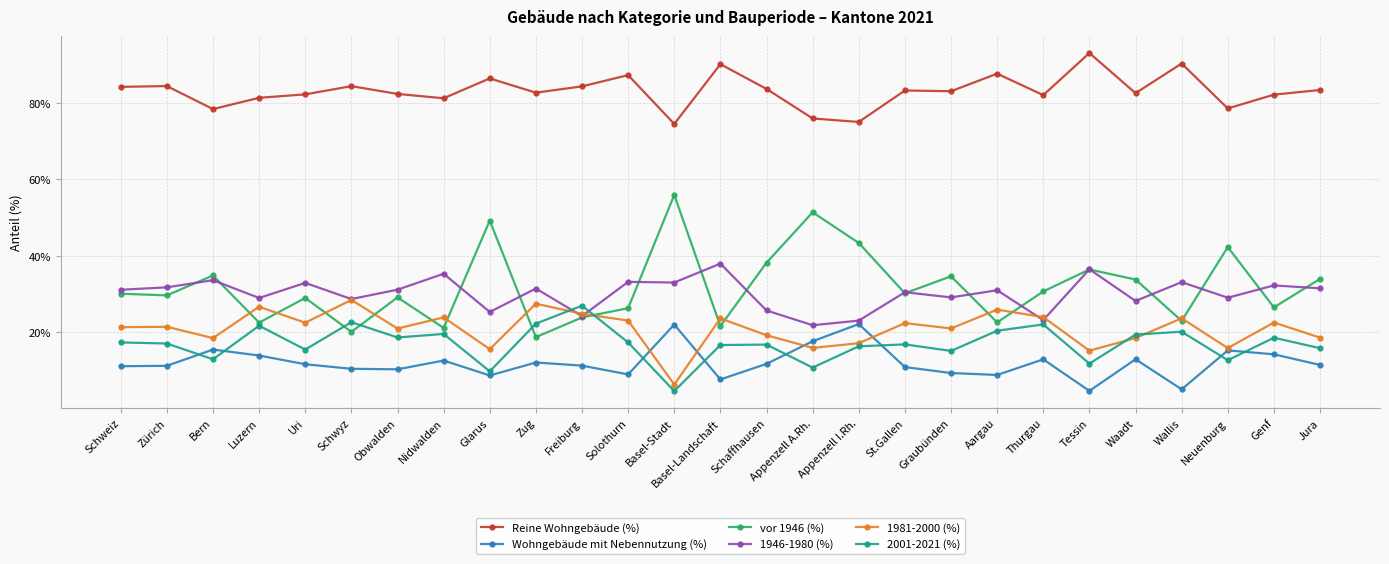

Does the chart have visible grid lines?

Yes